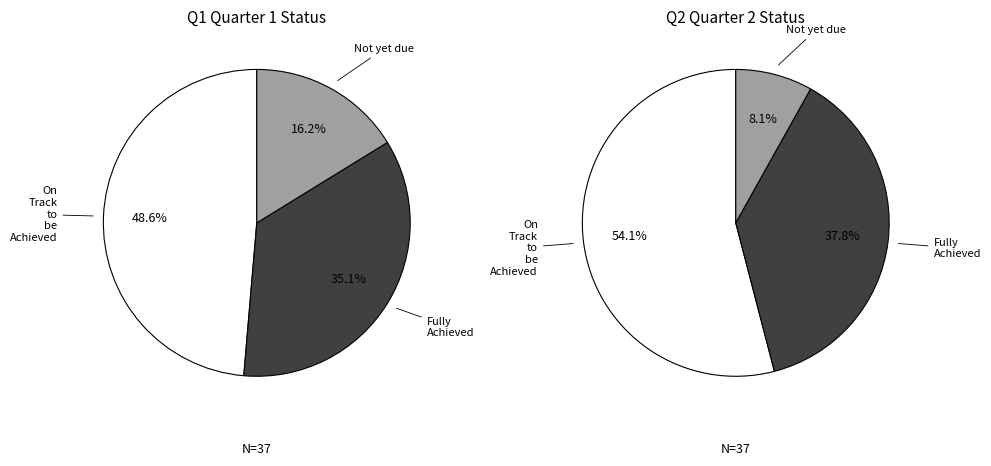

How many segments does this pie chart have?

3